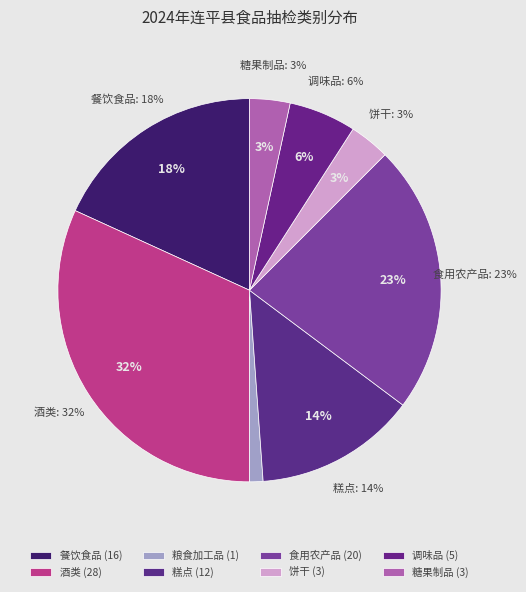

To the nearest percent, what percentage of the pie is 调味品?

6%